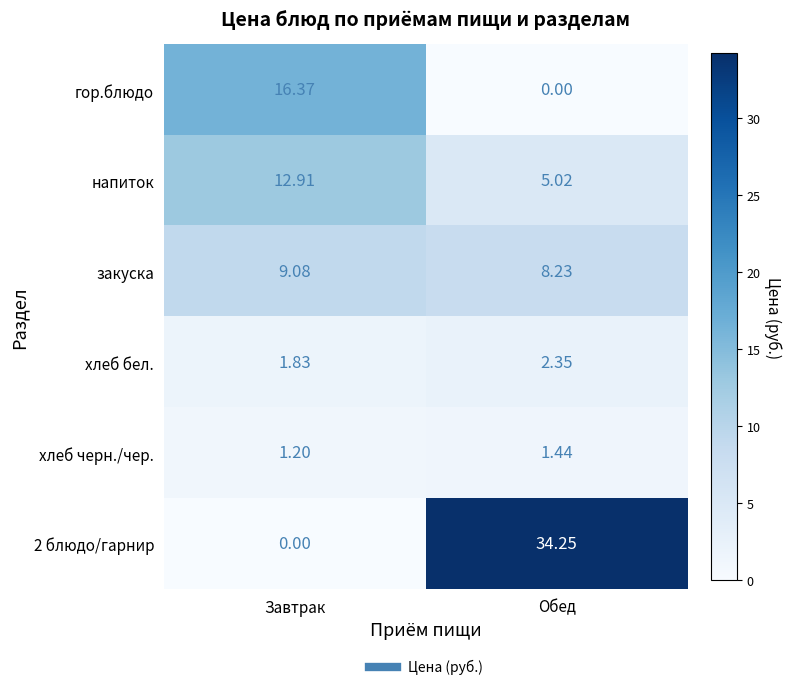

At which label is хлеб черн./чер. closest to 1?

Завтрак